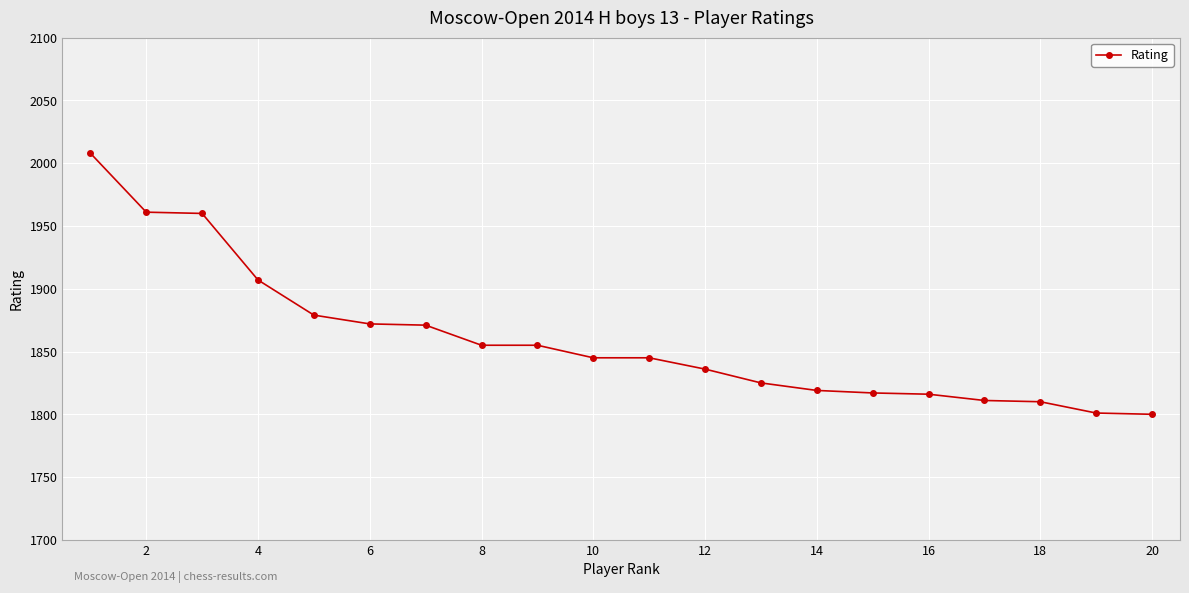

What is the sum of all values?

37193